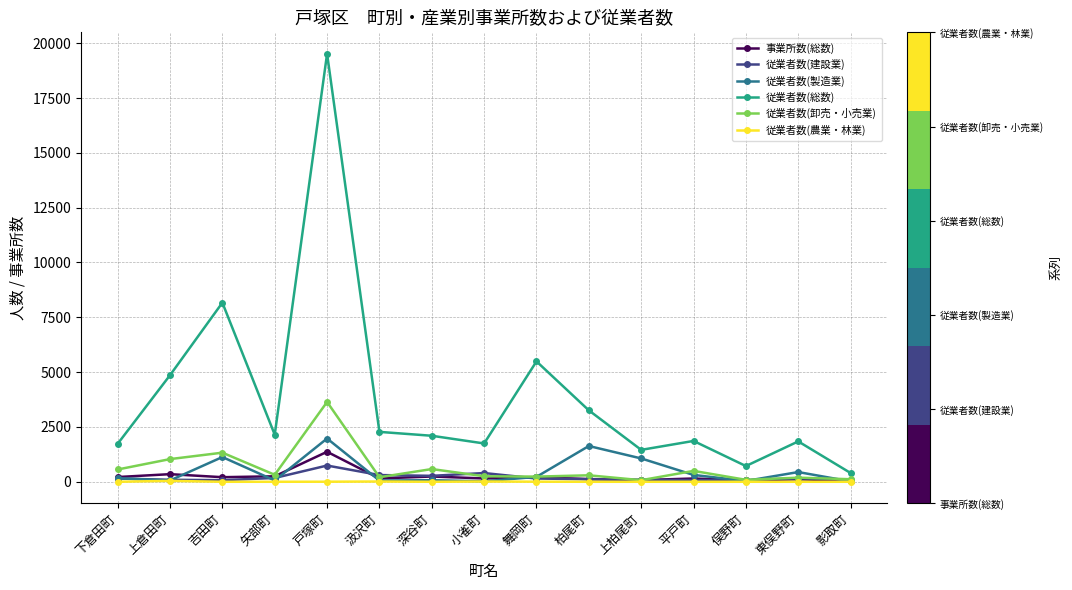

The 従業者数(製造業) series shows 3413 at 戸塚町. True or false?

False